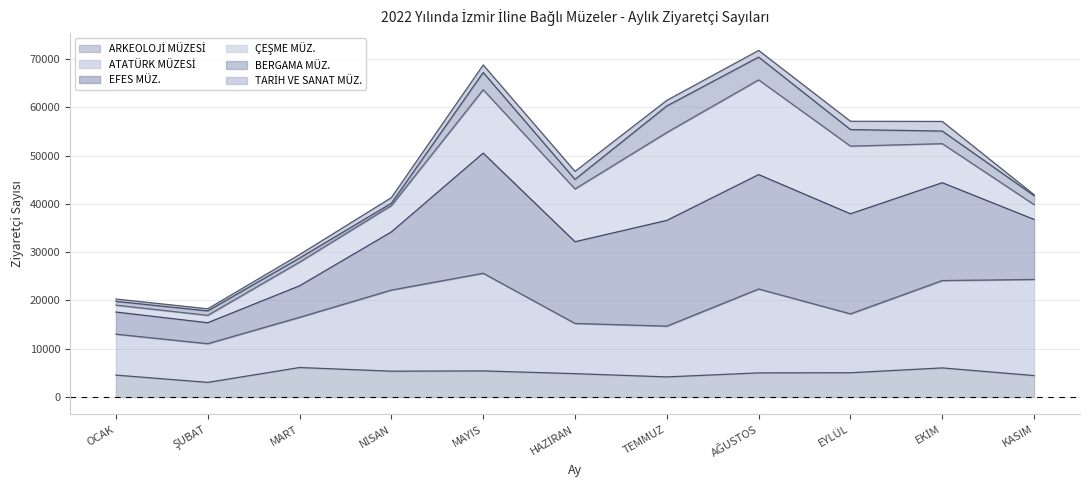

How many lines are shown in the chart?

6